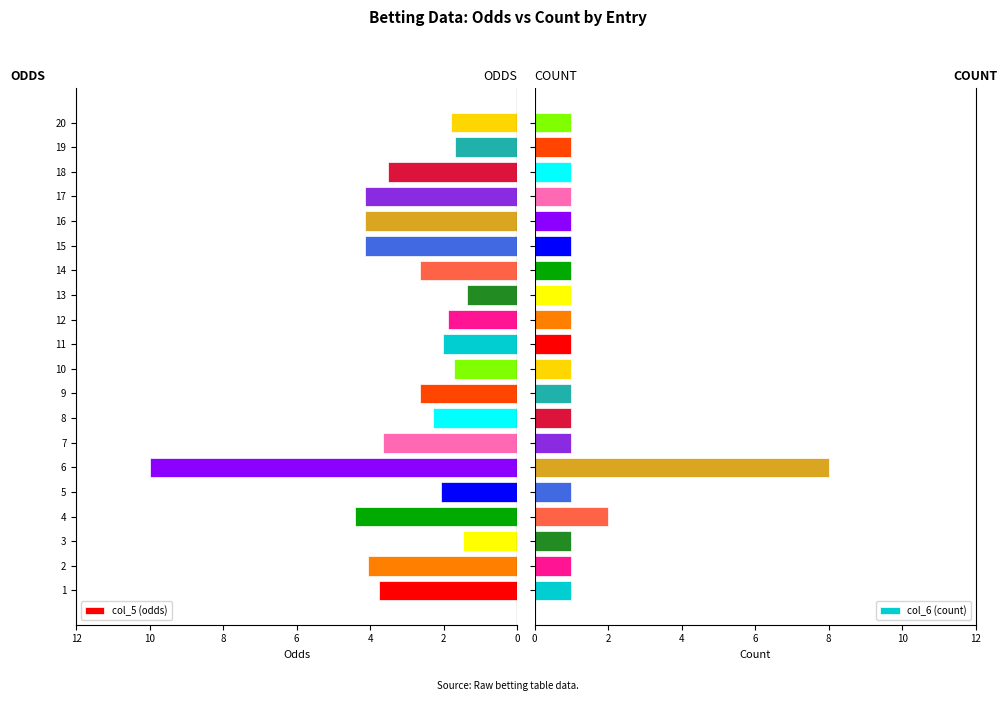

What are all the series names shown in the legend?

col_5 (odds), col_6 (count)